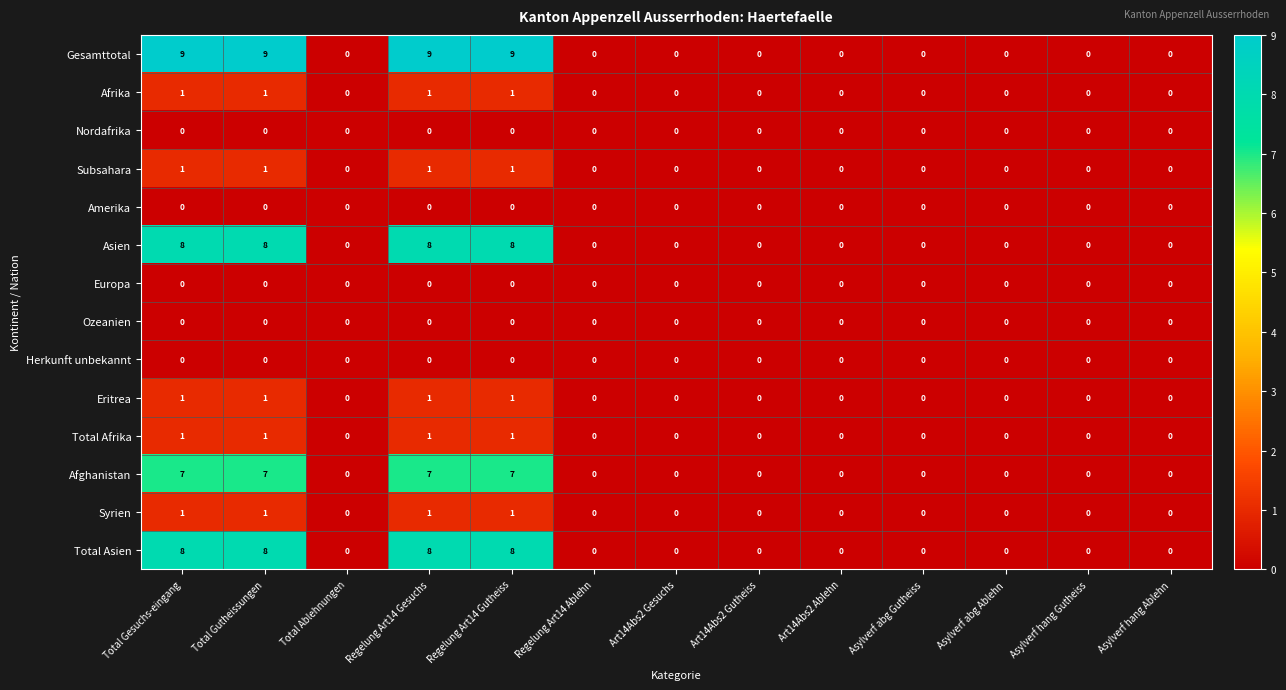

How many distinct data groups are displayed?

14